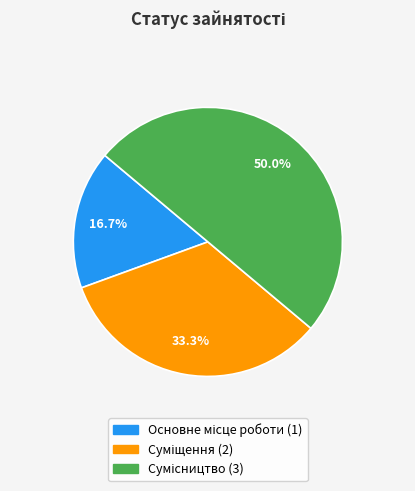

To the nearest percent, what portion does Сумісництво represent?

50%